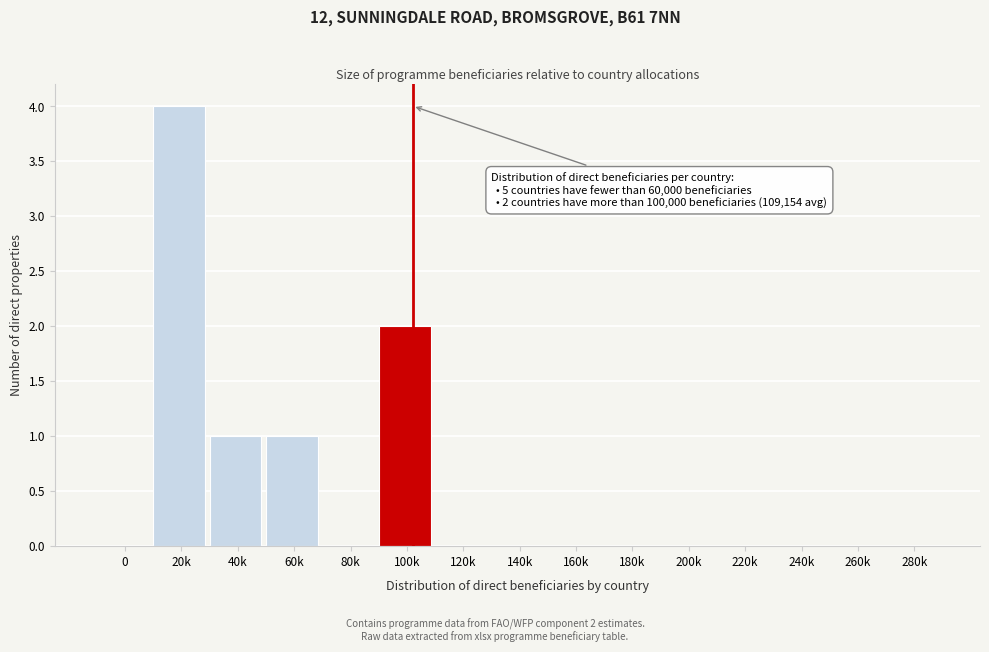

Reading left to right, extract all data points from this chart.

0=0	20k=4	40k=1	60k=1	80k=0	100k=2	120k=0	140k=0	160k=0	180k=0	200k=0	220k=0	240k=0	260k=0	280k=0